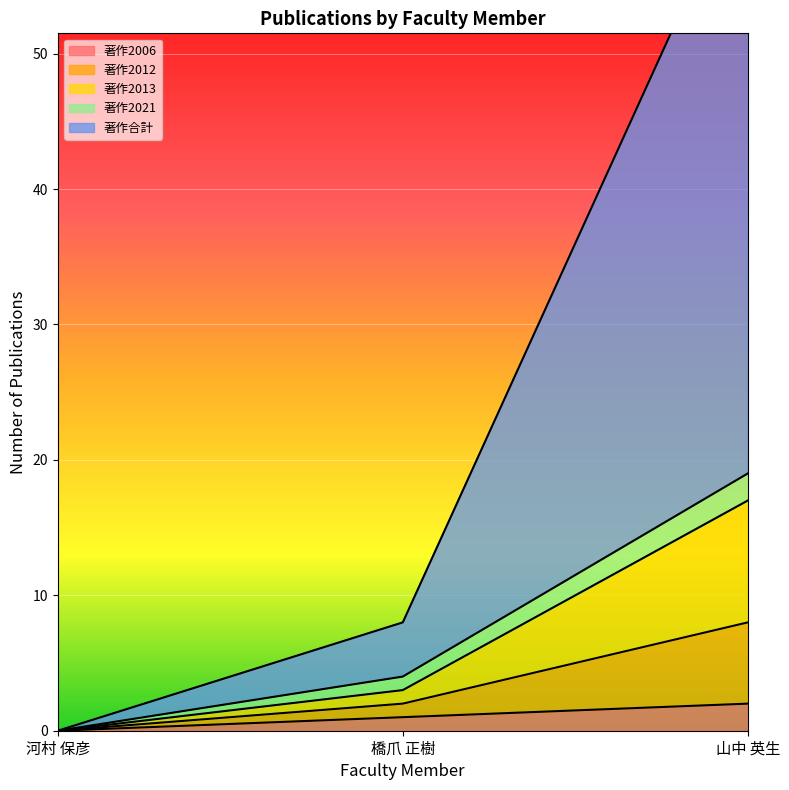

What is the label of the 3rd point from the left?

山中 英生